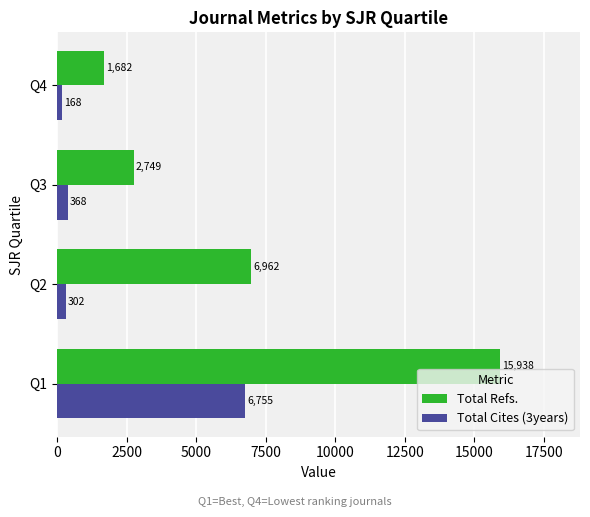

What is the sum of all Total Cites (3years) values?

7593